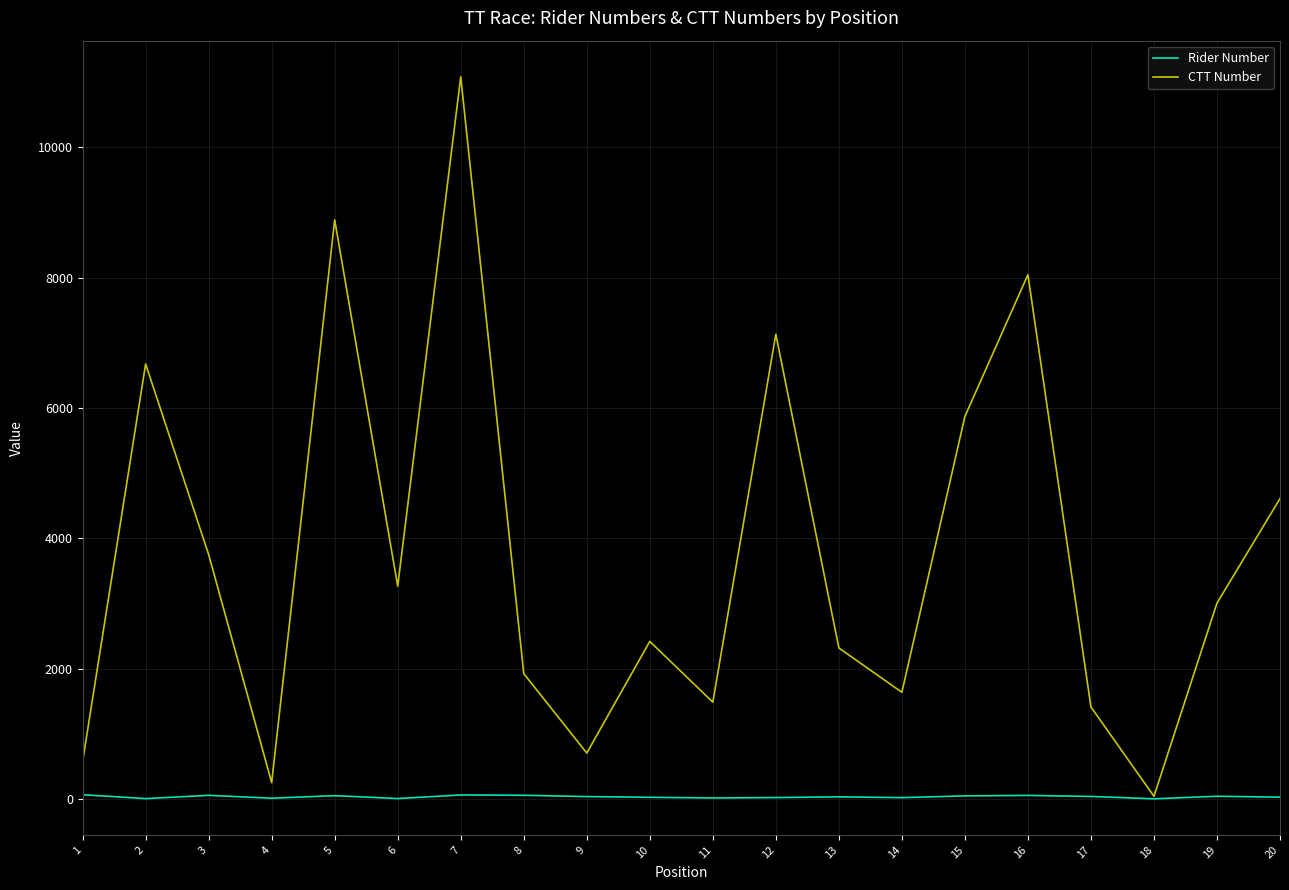

What is the maximum value shown in the chart?

11085